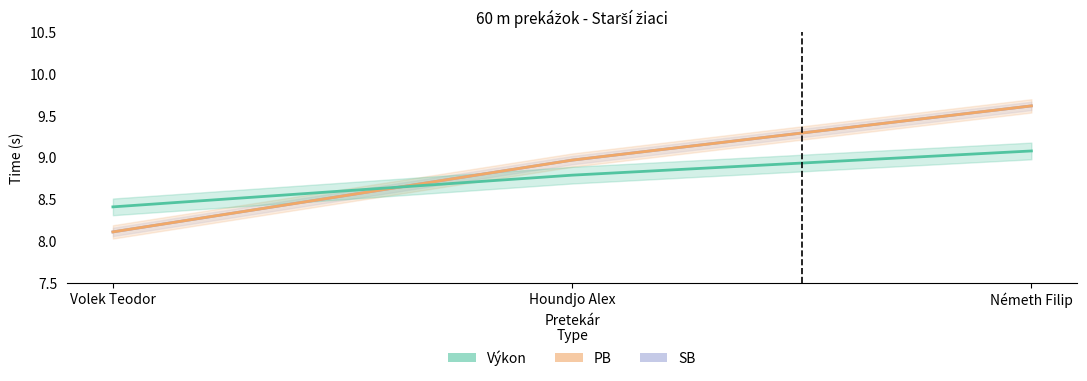

Which series has the largest total across all categories?

PB